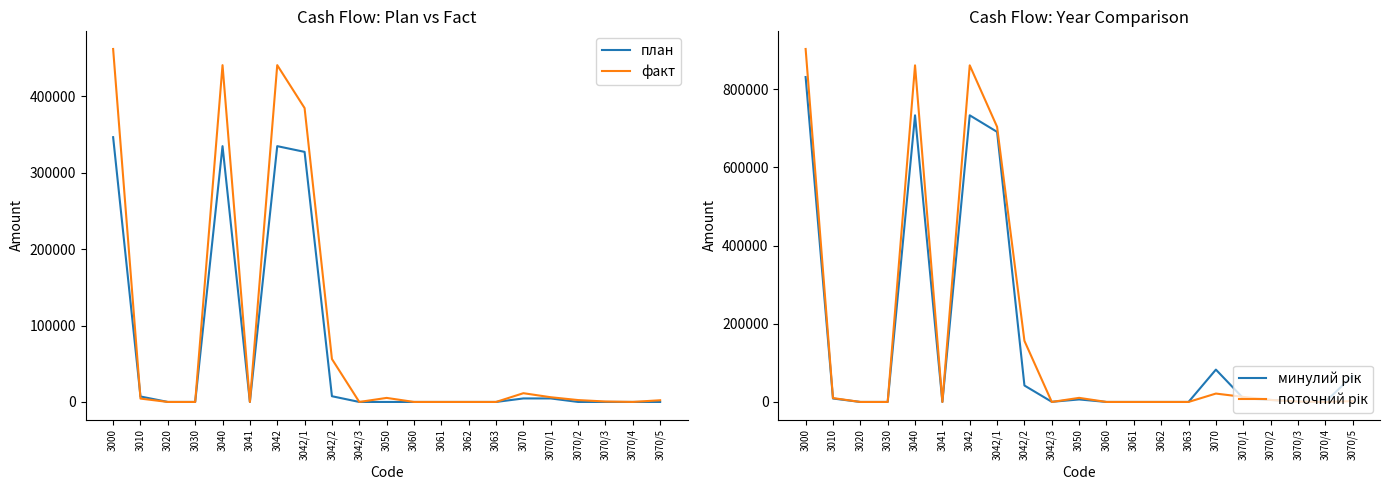

How many interior local valleys does the факт series have?

3